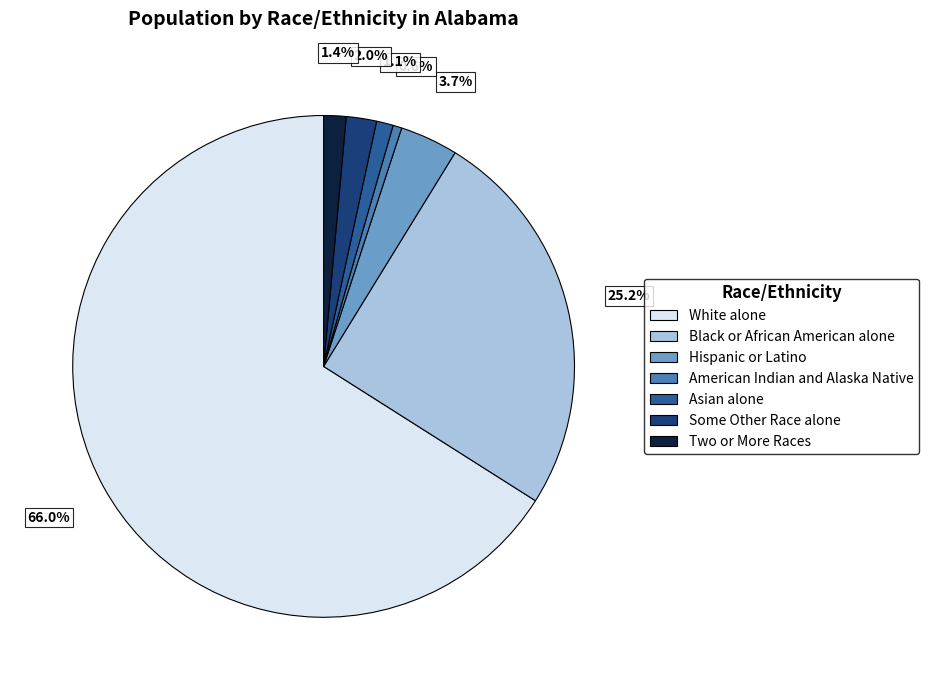

Does Two or More Races represent more than half of the total?

No